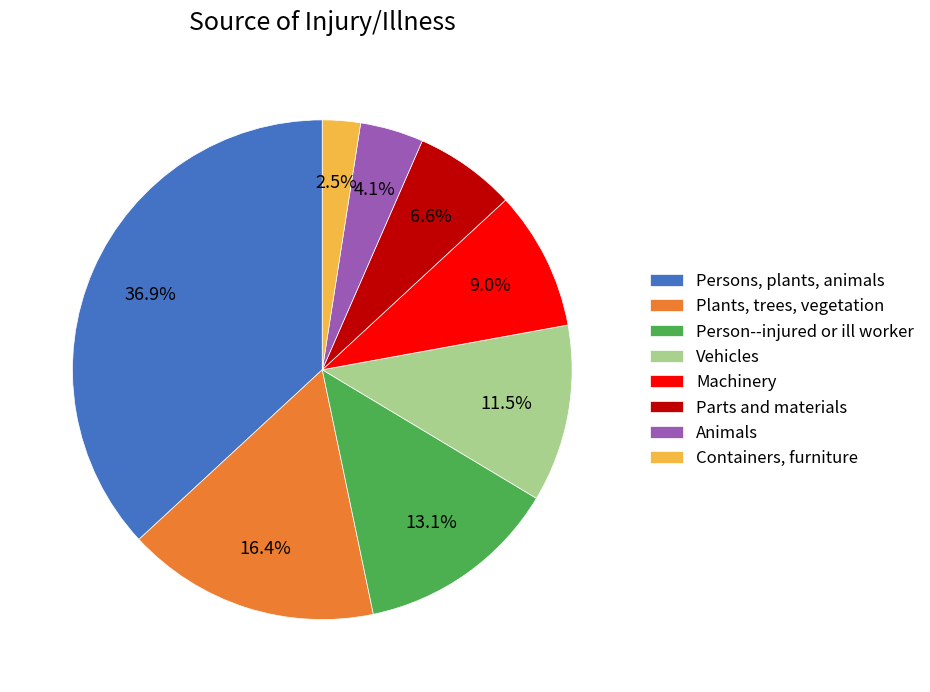

The Persons, plants, animals slice represents 30% of the pie. True or false?

False